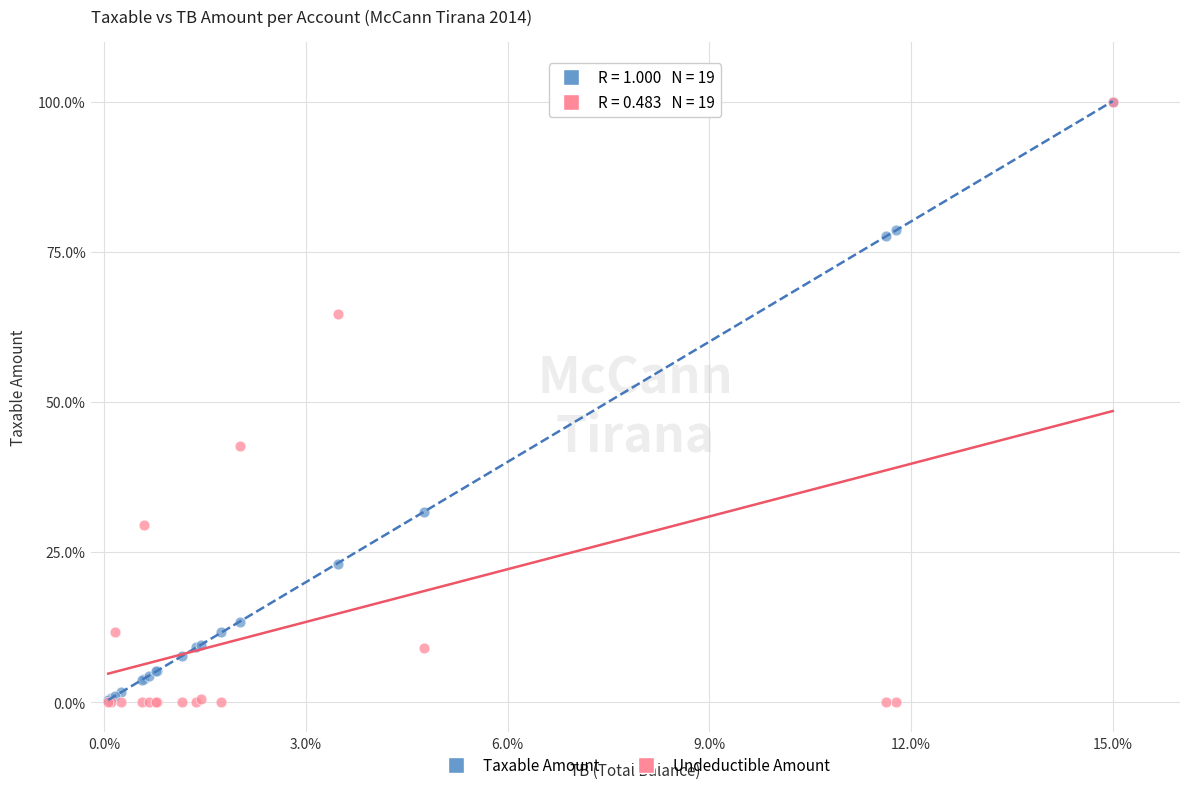

Across all series, what Y value is closest to 50?

42.7